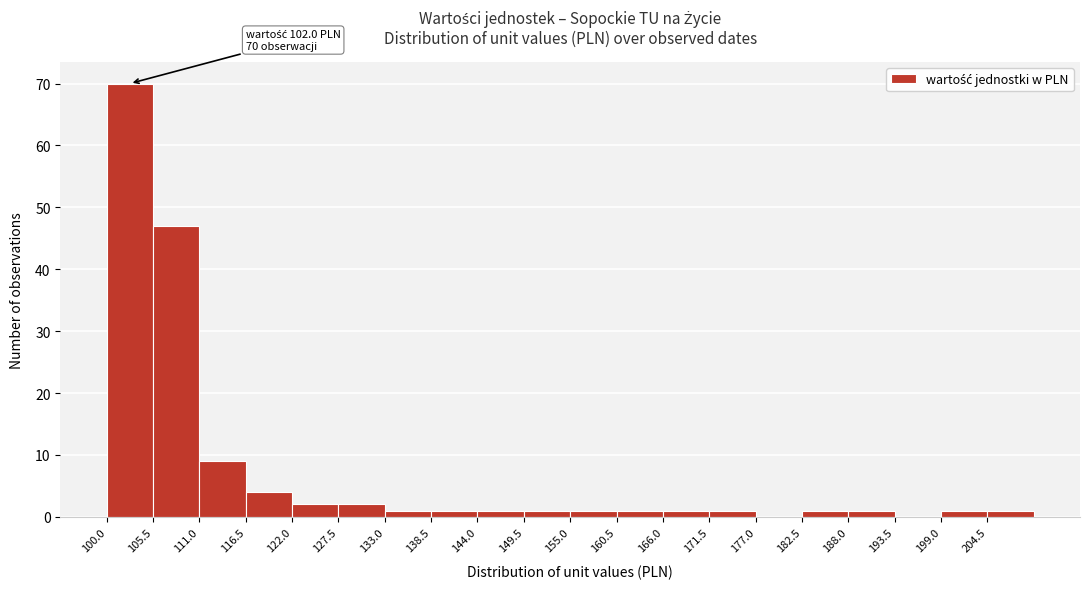

Which range on the x-axis has the tallest bar?

100.0 to 105.5